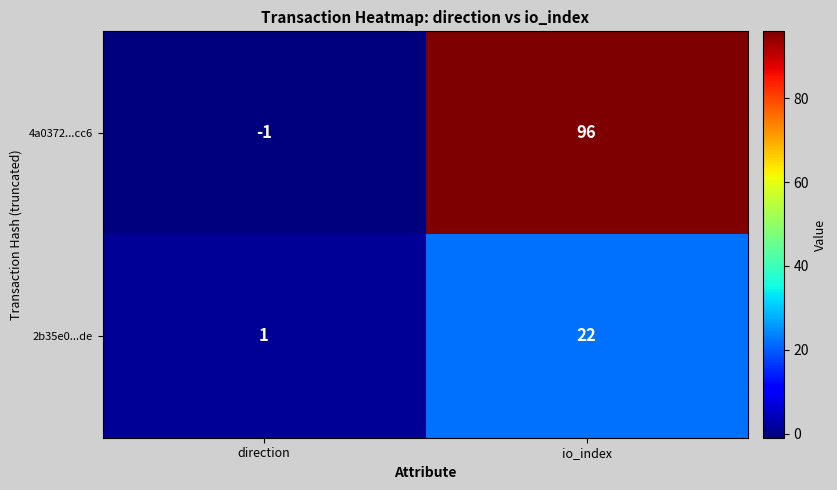

At which label is 4a0372...cc6 closest to 47?

direction